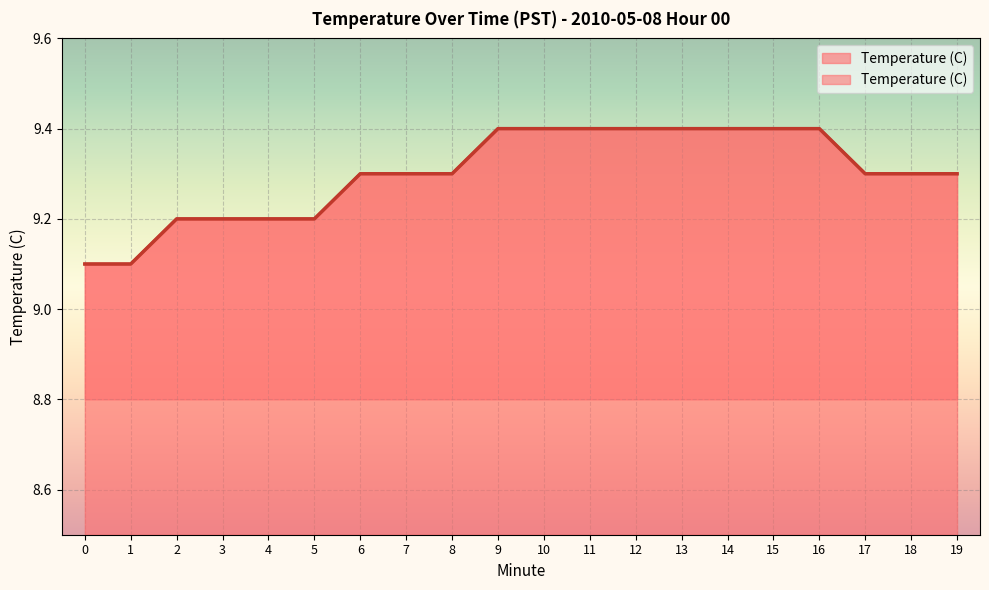

The chart shows a value of 9.3 at 6. True or false?

True